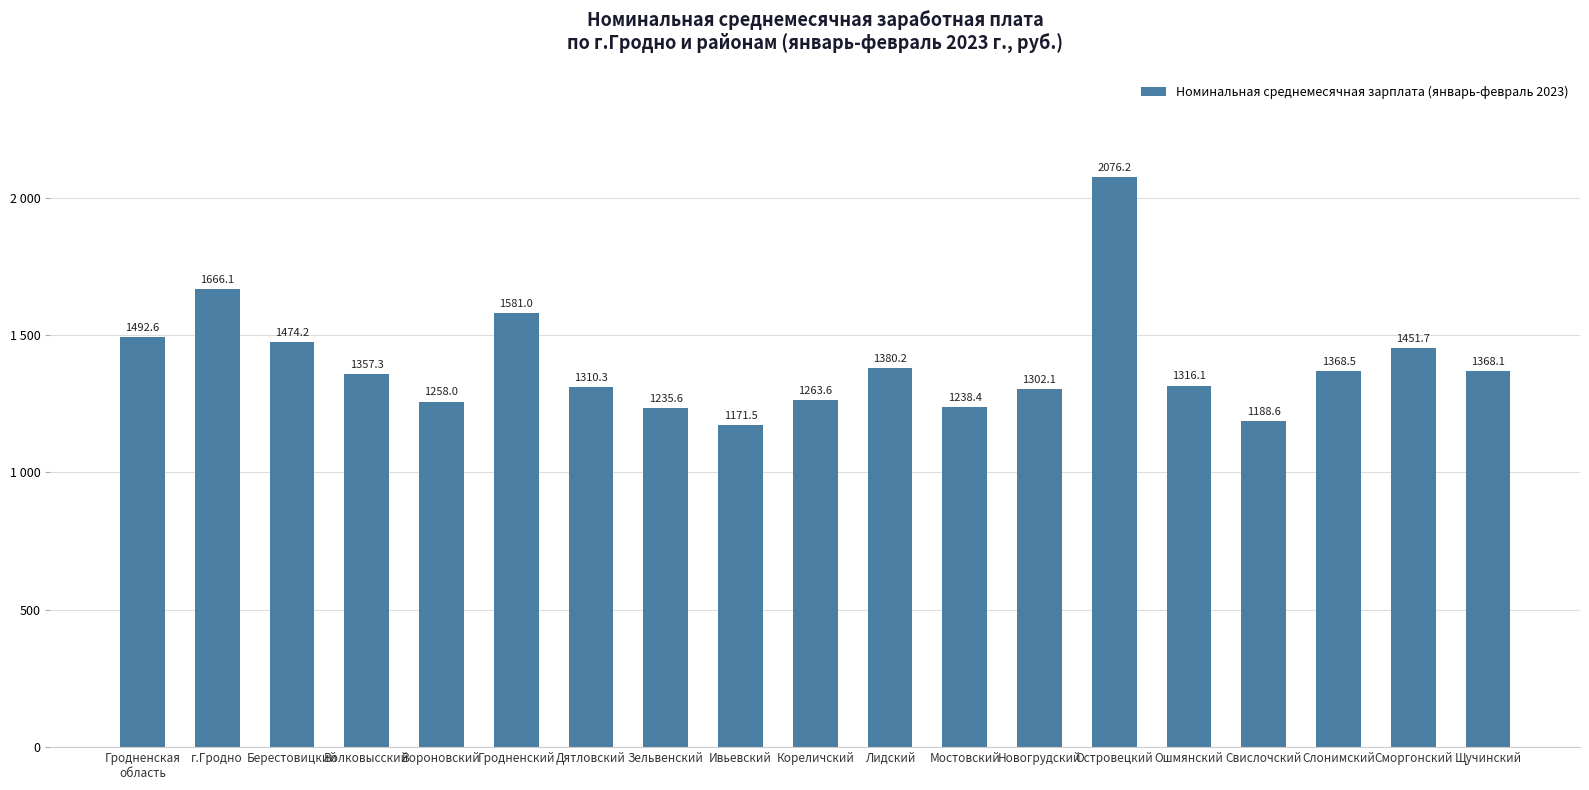

List the labels in order of value, smallest first.

Ивьевский, Свислочский, Зельвенский, Мостовский, Вороновский, Кореличский, Новогрудский, Дятловский, Ошмянский, Волковысский, Щучинский, Слонимский, Лидский, Сморгонский, Берестовицкий, Гродненская
область, Гродненский, г.Гродно, Островецкий